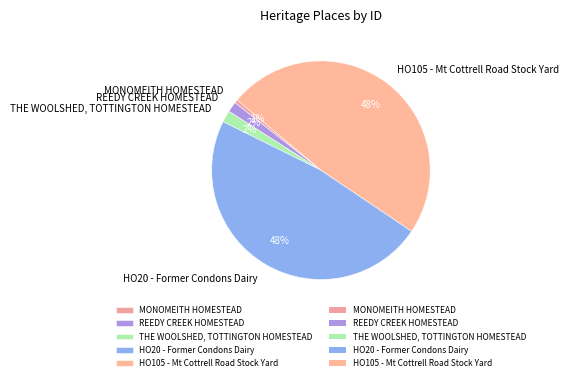

To the nearest percent, what percentage of the pie is HO105 - Mt Cottrell Road Stock Yard?

48%